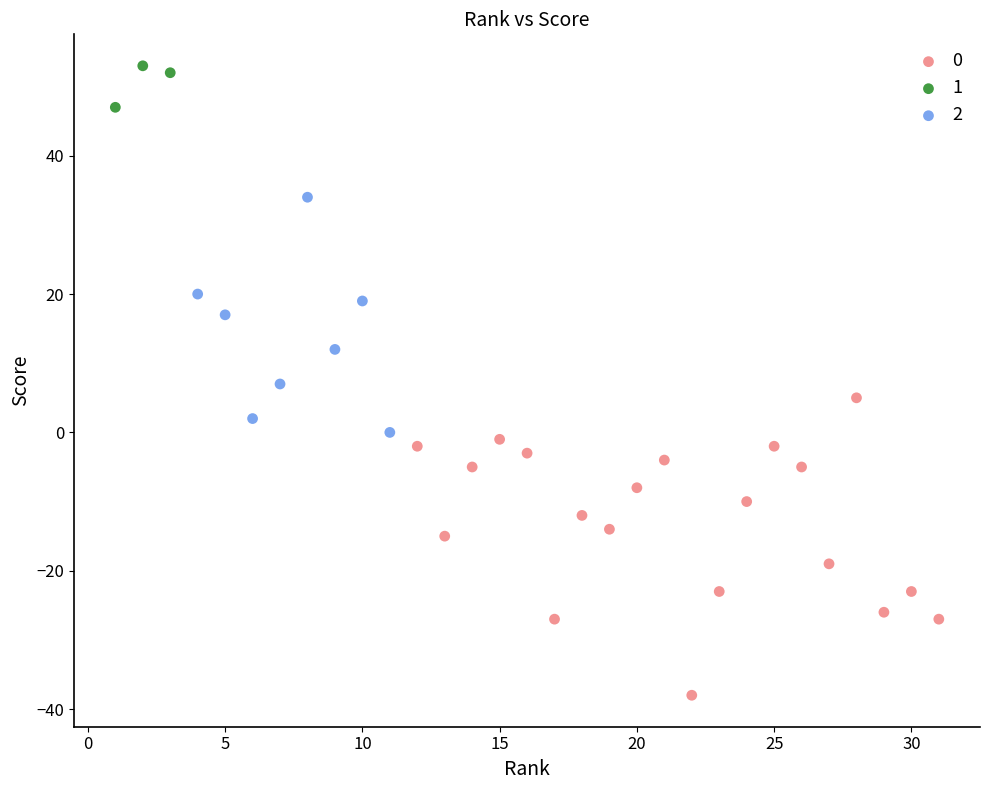

Which series reaches the maximum Y coordinate?

1